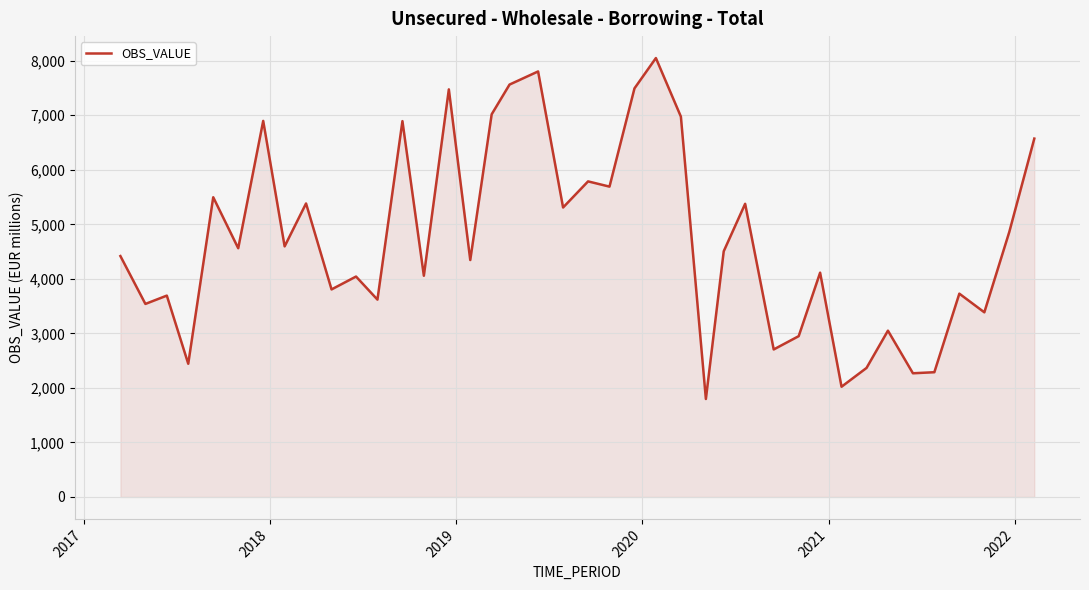

What is the minimum value shown in the chart?

1796.6